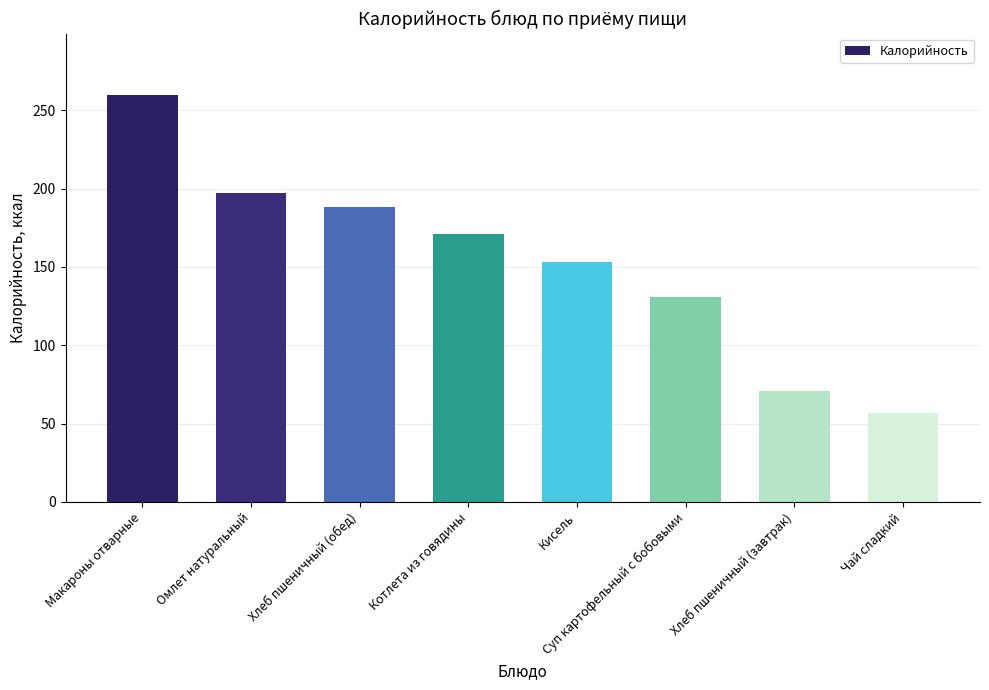

What is the difference between the values at Хлеб пшеничный (обед) and Суп картофельный с бобовыми?

57